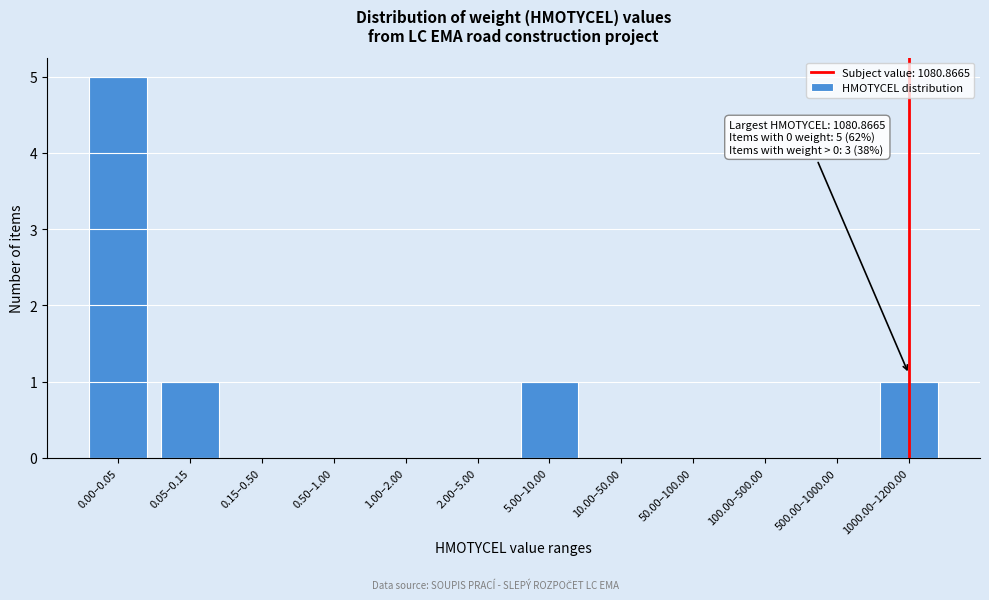

Reading left to right, transcribe all the data shown in this chart.

0.00–0.05=5	0.05–0.15=1	0.15–0.50=0	0.50–1.00=0	1.00–2.00=0	2.00–5.00=0	5.00–10.00=1	10.00–50.00=0	50.00–100.00=0	100.00–500.00=0	500.00–1000.00=0	1000.00–1200.00=1